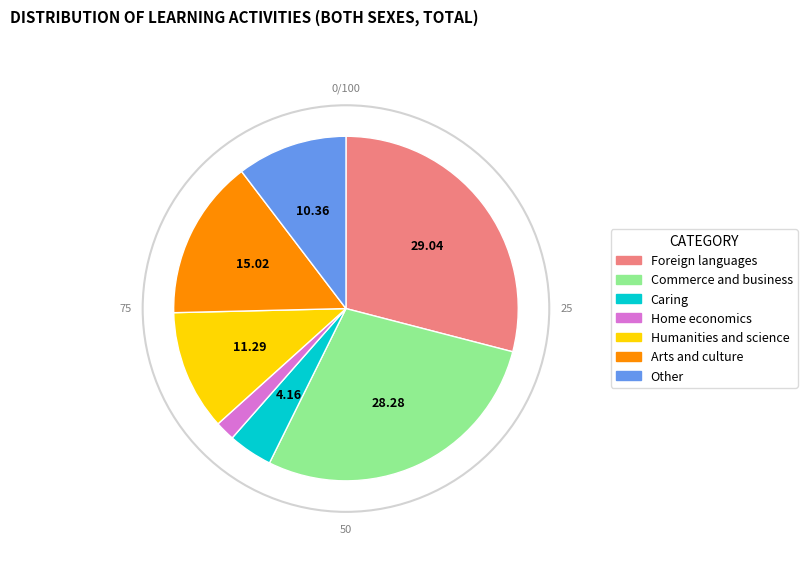

Does Humanities and science account for over 50% of the chart?

No